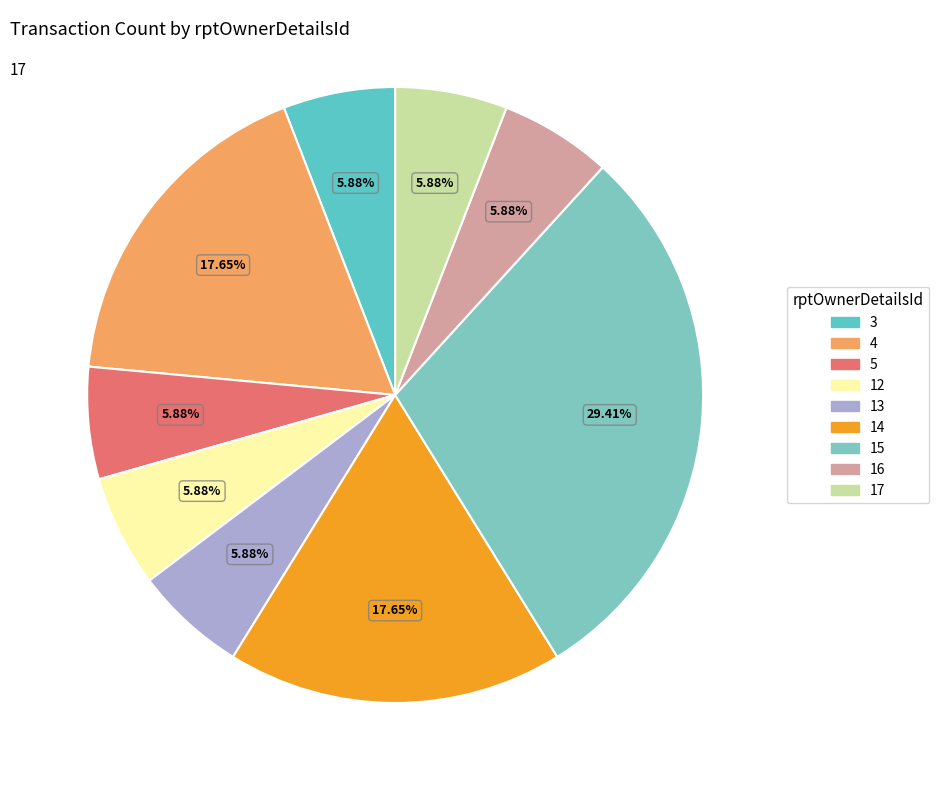

The 16 slice represents 16% of the pie. True or false?

False